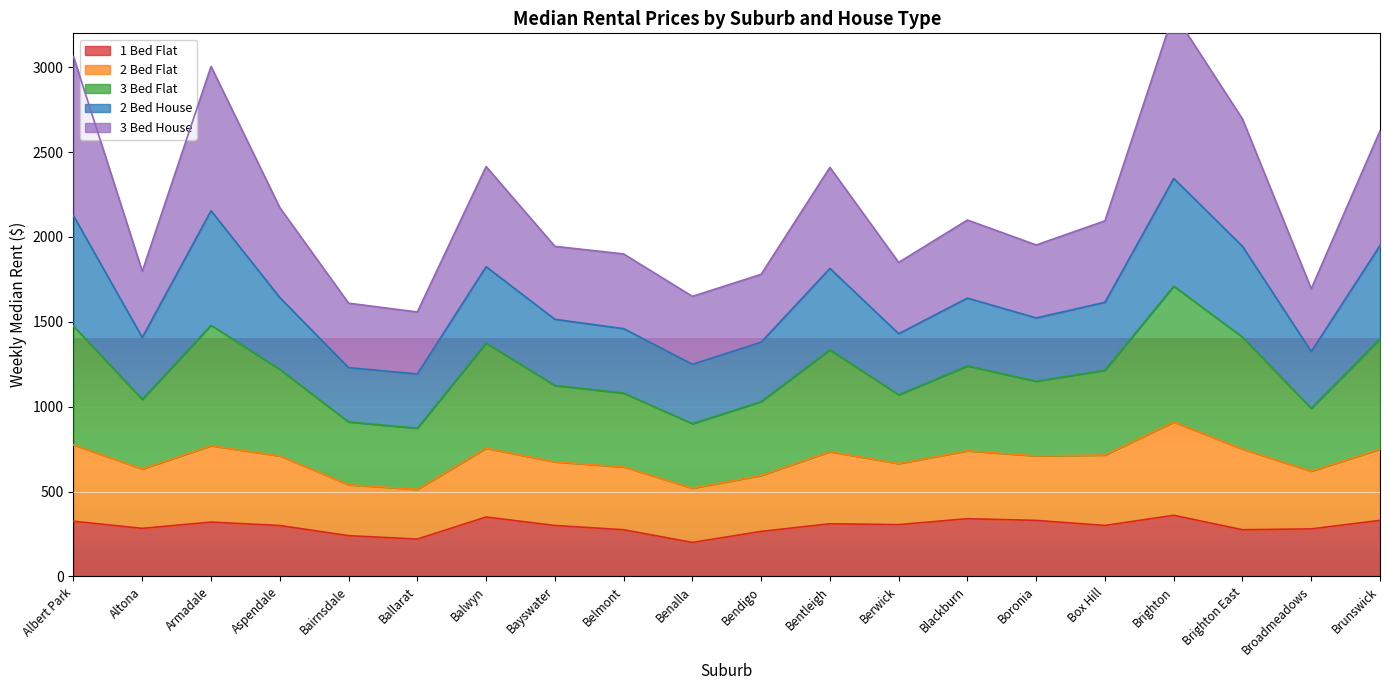

What position from the right is Armadale?

18